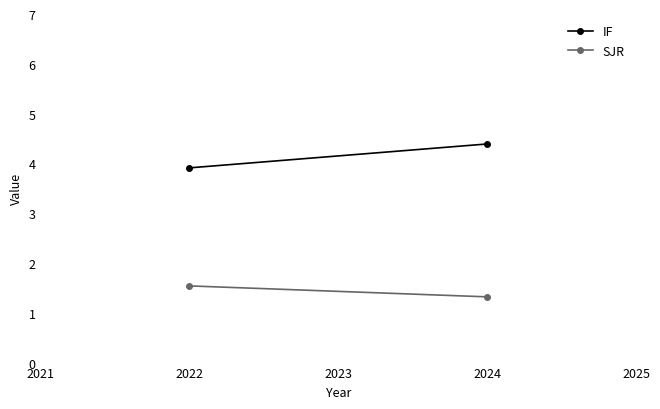

Count the number of data series in this chart.

2